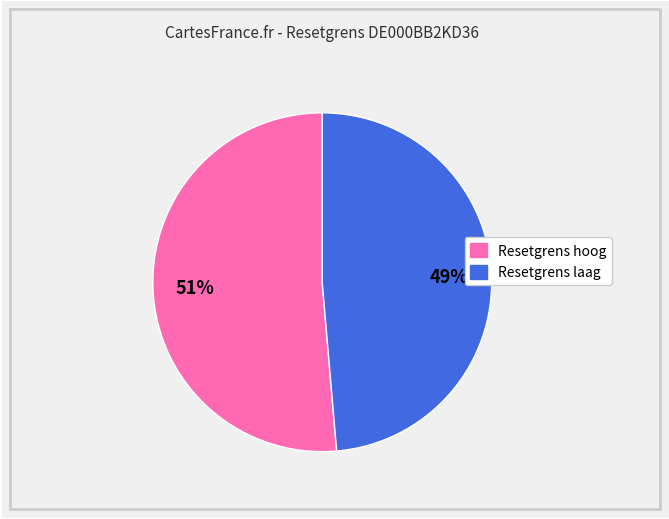

Is there a majority slice in this chart?

Yes